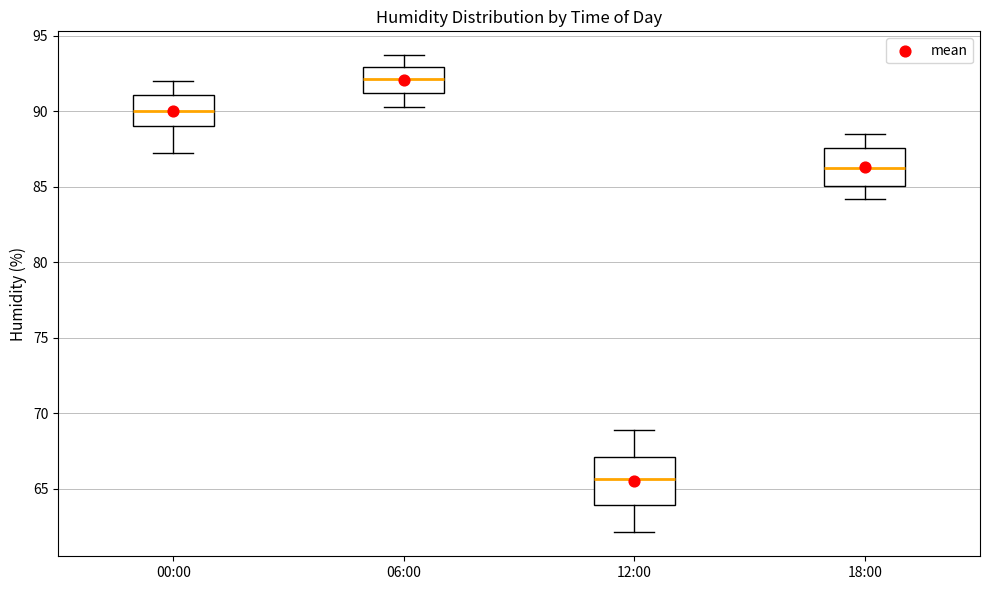

Where does the upper whisker of the box for 12:00 end on the y-axis? The values are not printed on the chart, so give them approximately, as read against the axis.

69.0